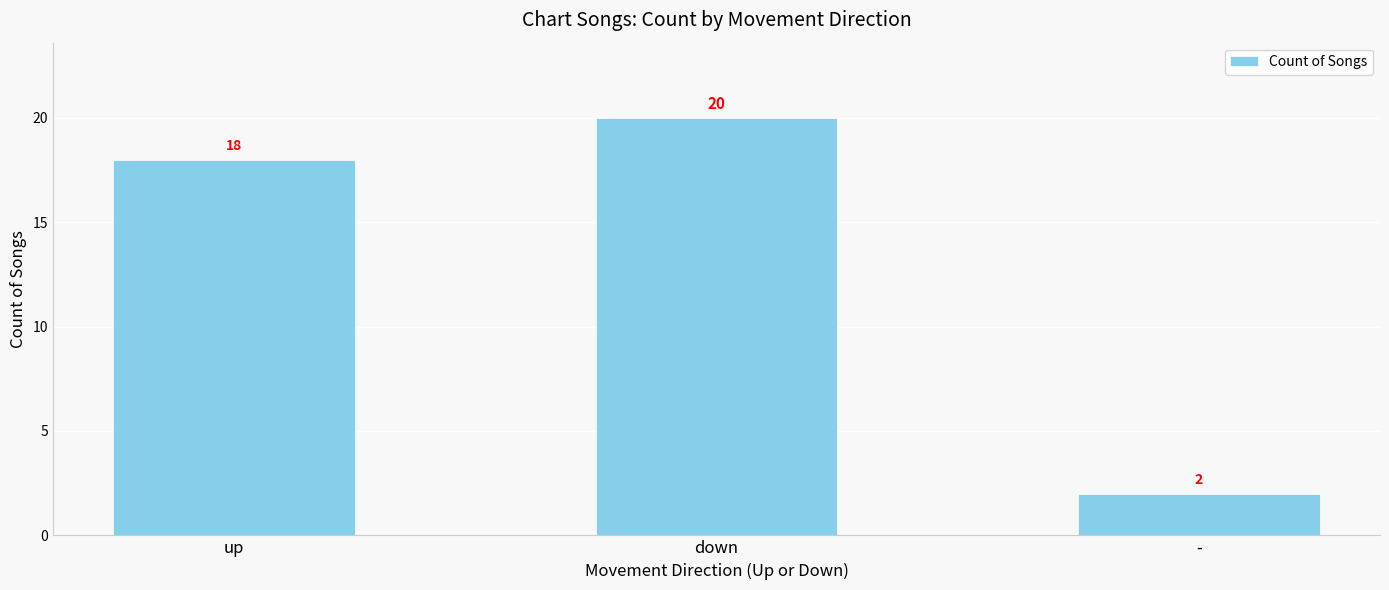

What is the sum of the values at down and -?

22